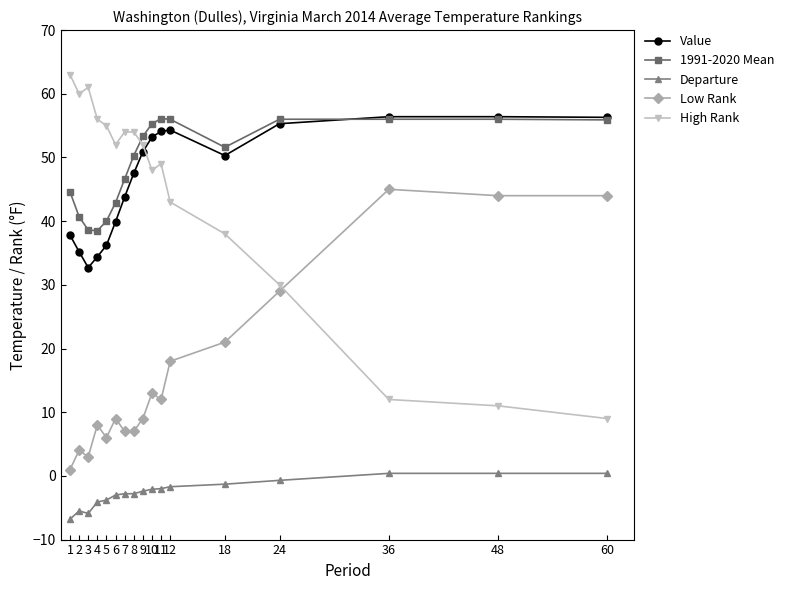

Rank the series at 4 from highest to lowest value.

High Rank, 1991-2020 Mean, Value, Low Rank, Departure